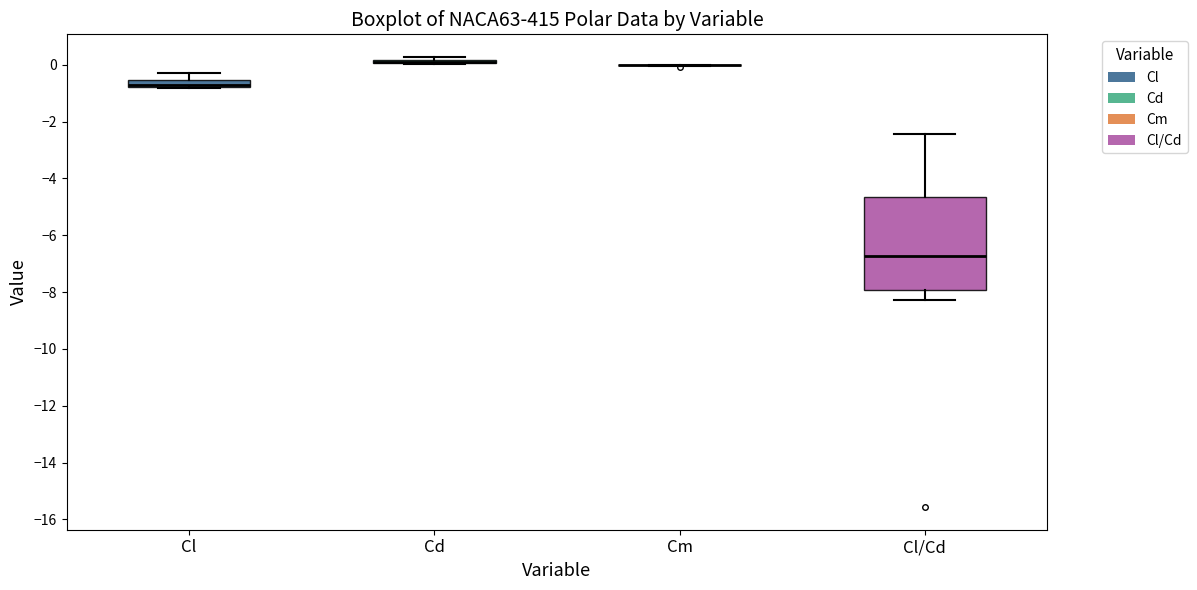

Where is the lower edge of the box for Cd on the y-axis? The values are not printed on the chart, so give them approximately, as read against the axis.

0.0